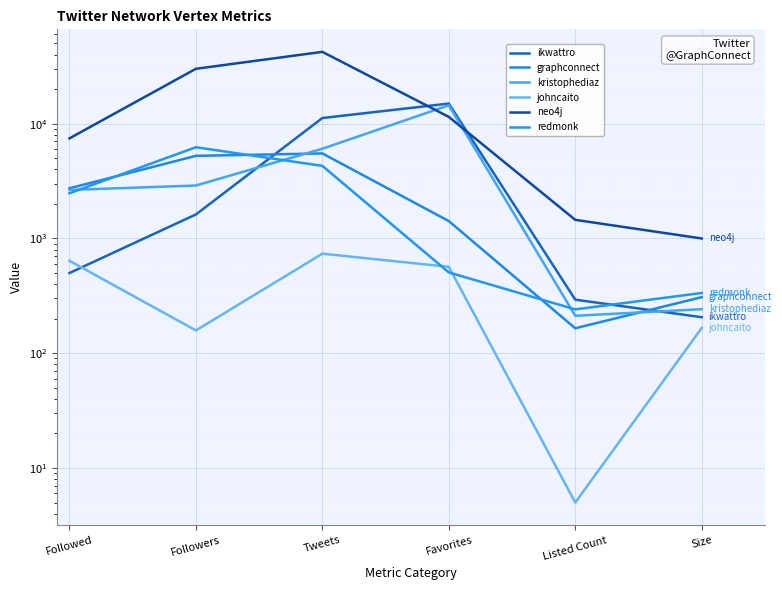

Rank the categories by kristophediaz value from lowest to highest.

Listed Count, Size, Followed, Followers, Tweets, Favorites